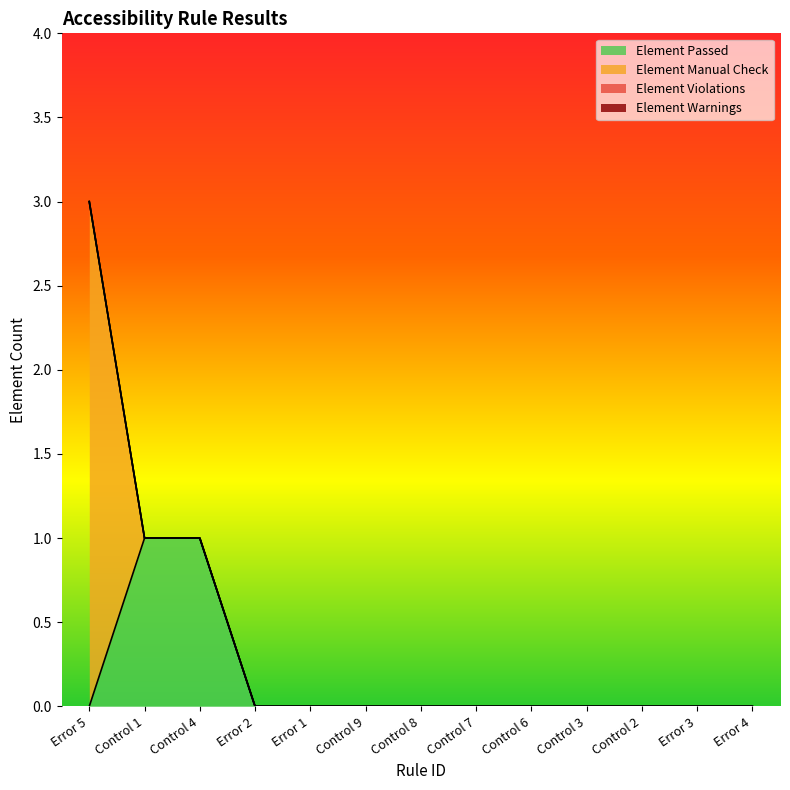

True or false: Element Warnings has a value of 0 at Control 8.

True